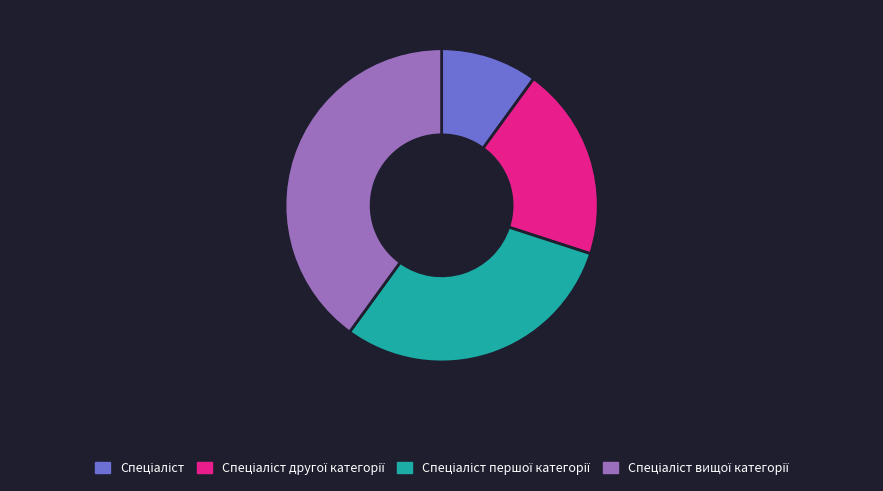

How many segments does this pie chart have?

4